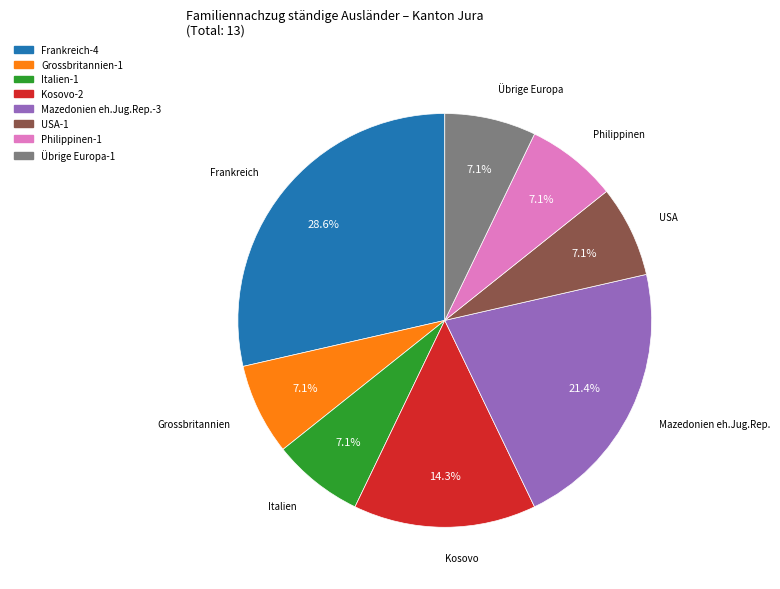

The Übrige Europa slice represents 14% of the pie. True or false?

False